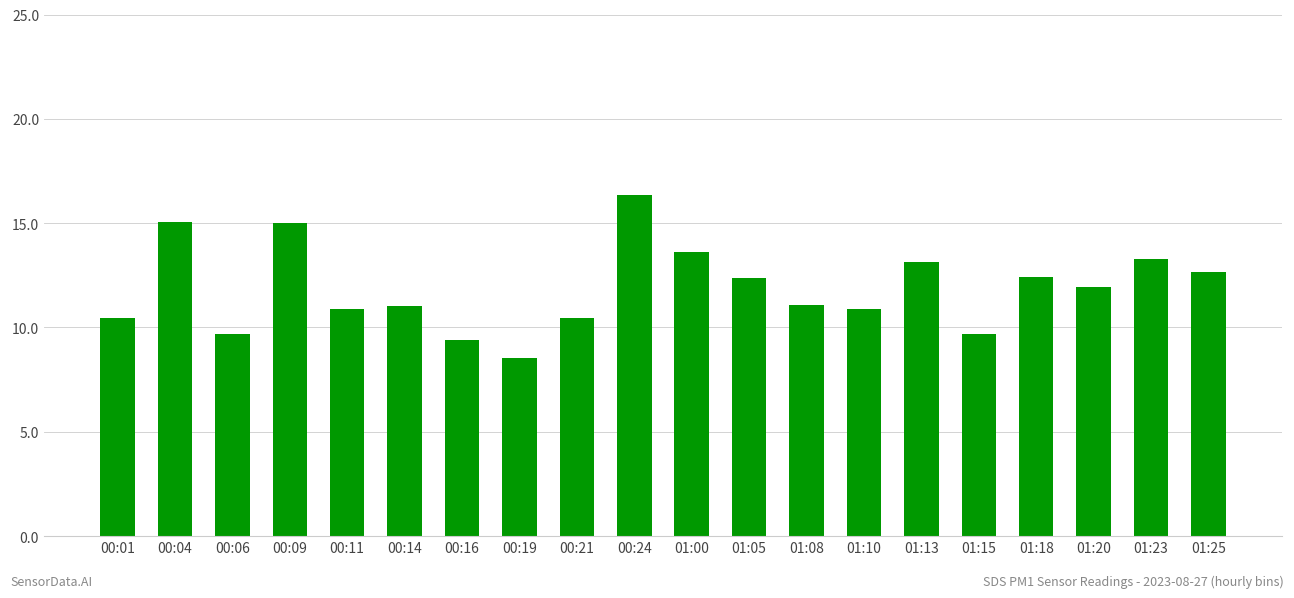

What value does the data have at 01:05?

12.4